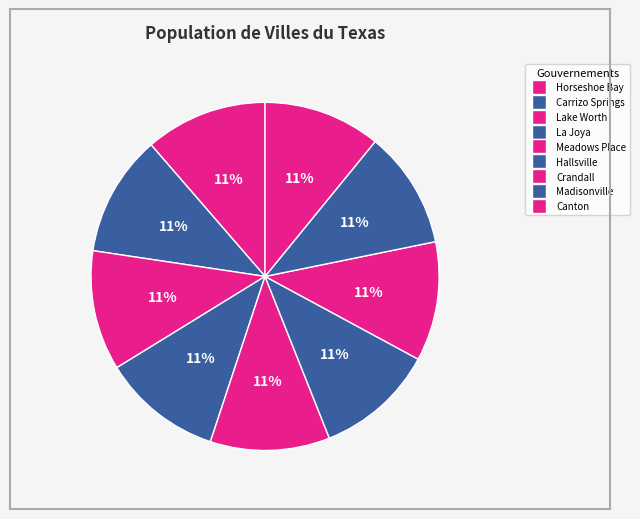

How many segments does this pie chart have?

9